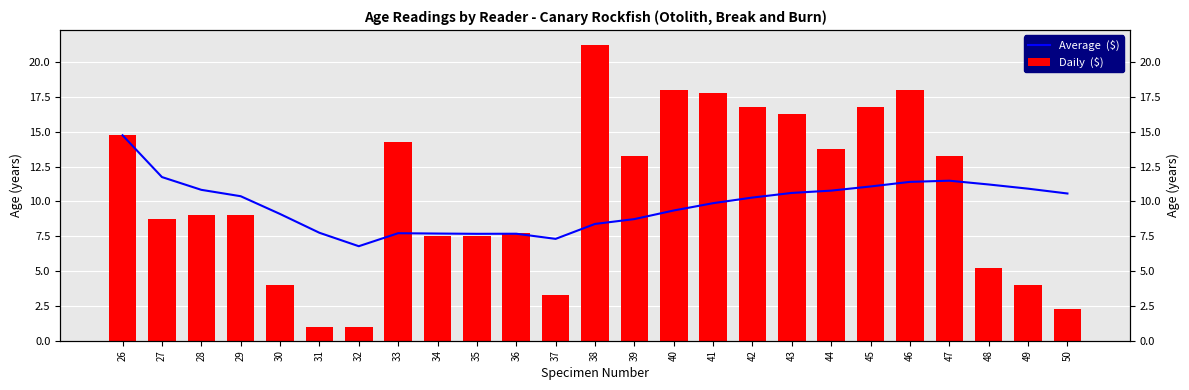

Rank the series by their average value, from highest to lowest.

Daily  ($), Average  ($)